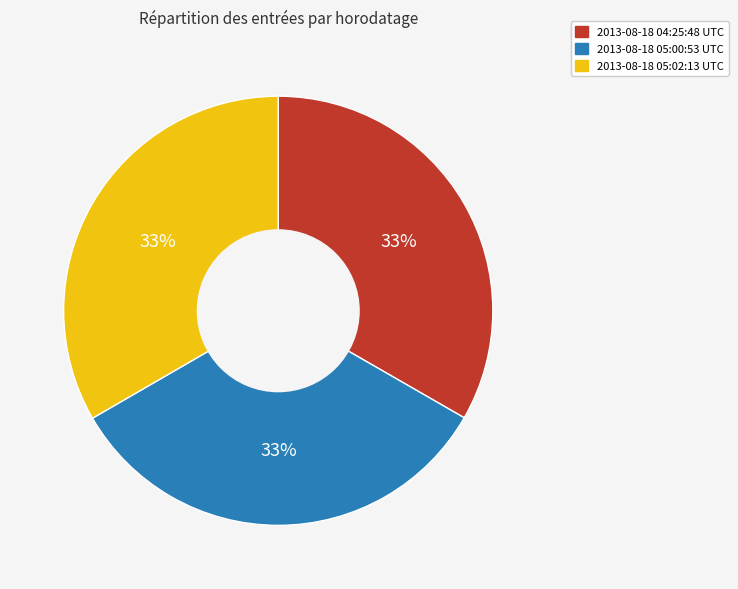

Is there any slice that represents more than half of the pie?

No